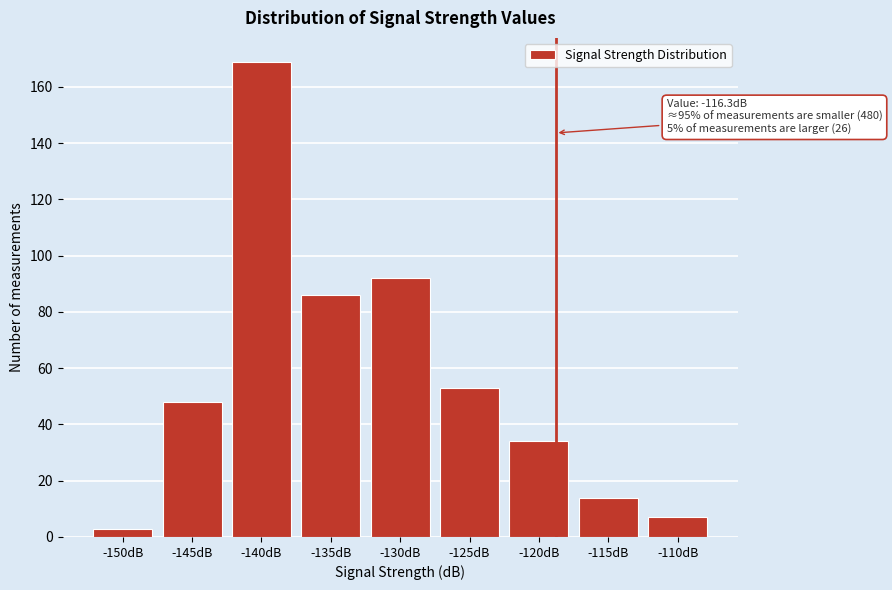

Reading left to right, transcribe all the data shown in this chart.

3	48	169	86	92	53	34	14	7